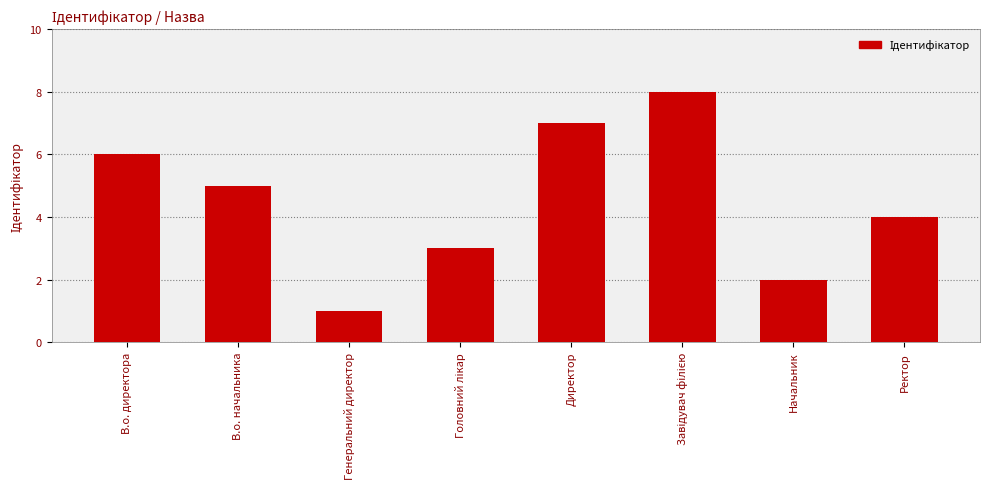

Between Генеральний директор and Начальник, which is larger?

Начальник